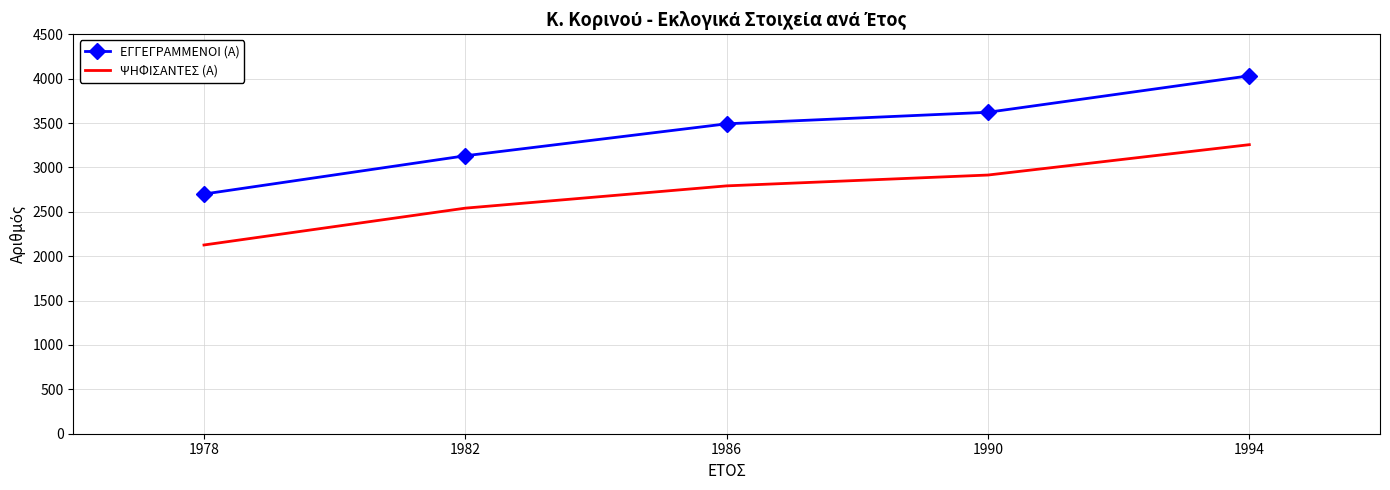

Is the value of ΨΗΦΙΣΑΝΤΕΣ (Α) at 1986 greater than the value of ΕΓΓΕΓΡΑΜΜΕΝΟΙ (Α) at 1986?

No